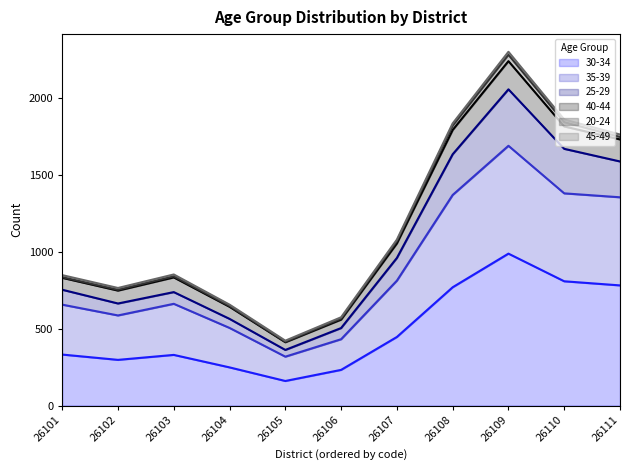

What is the lowest value of the 30-34 series?

159.3